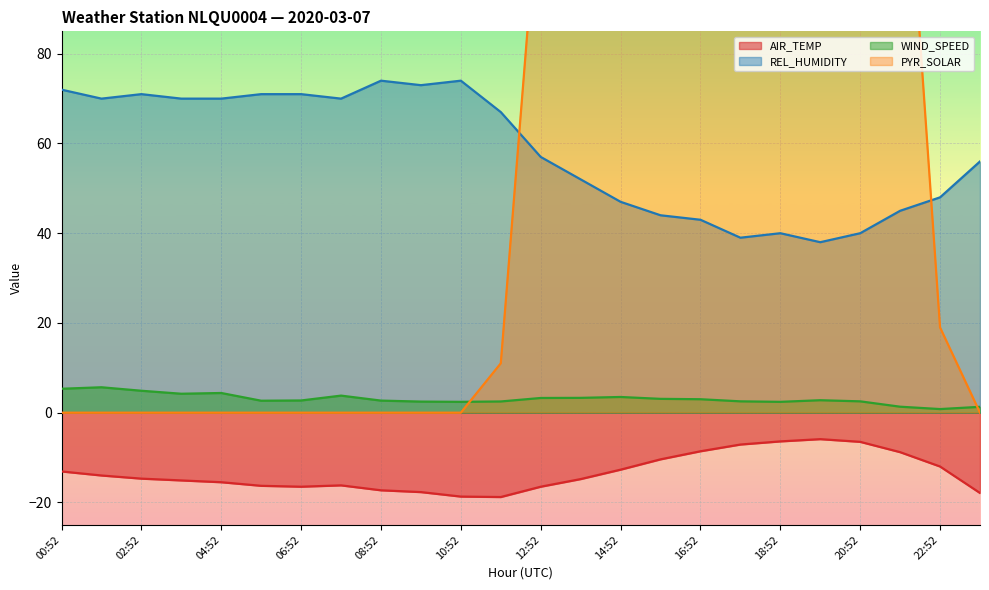

In PYR_SOLAR, how many points are lower than both neighbors (excluding endpoints)?

1